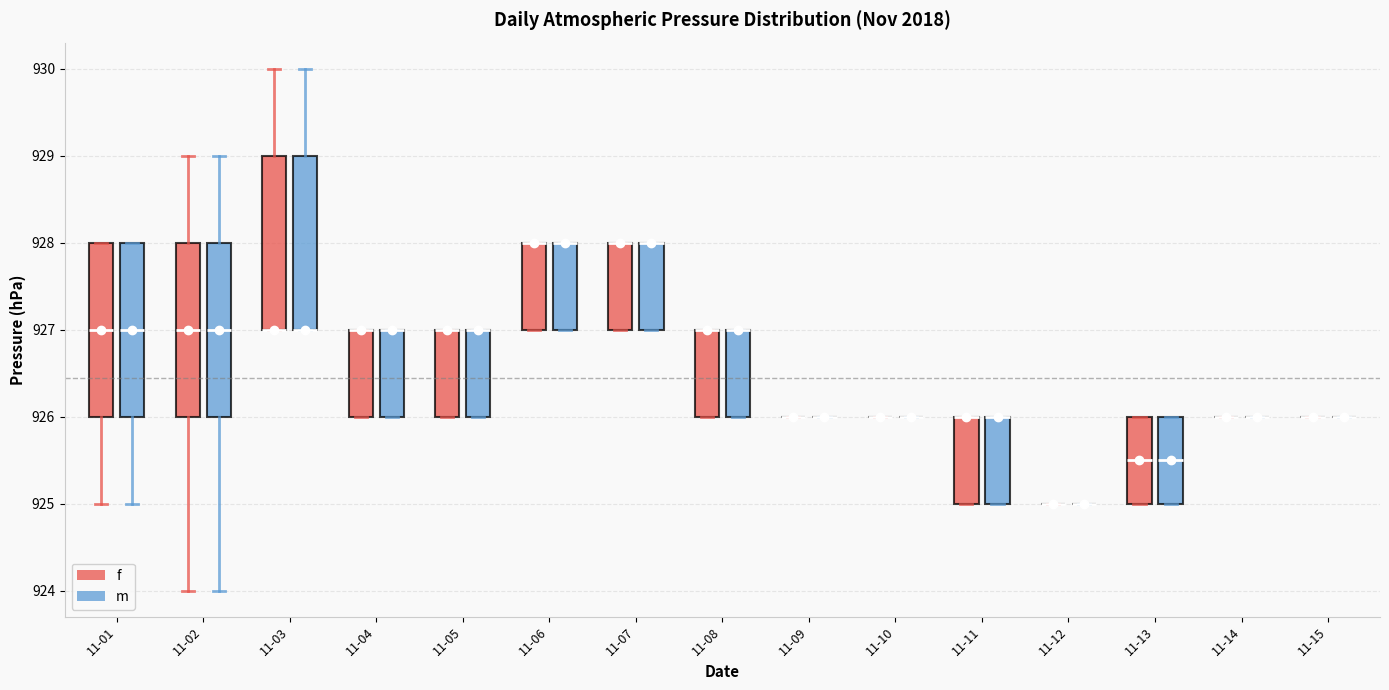

Reading left to right, read every box against the y-axis: the position of its median line, the range the box covers, and the ends of its whiskers. The values are not printed on the chart, so give them approximately, as read against the axis.

11-01 (f): median 927.0, box 926.0 to 928.0, whiskers 925.0 to 928.0
11-01 (m): median 927.0, box 926.0 to 928.0, whiskers 925.0 to 928.0
11-02 (f): median 927.0, box 926.0 to 928.0, whiskers 924.0 to 929.0
11-02 (m): median 927.0, box 926.0 to 928.0, whiskers 924.0 to 929.0
11-03 (f): median 927.0 (drawn on the box's lower edge), box 927.0 to 929.0, whiskers 927.0 to 930.0
11-03 (m): median 927.0 (drawn on the box's lower edge), box 927.0 to 929.0, whiskers 927.0 to 930.0
11-04 (f): median 927.0 (drawn on the box's upper edge), box 926.0 to 927.0, whiskers 926.0 to 927.0
11-04 (m): median 927.0 (drawn on the box's upper edge), box 926.0 to 927.0, whiskers 926.0 to 927.0
11-05 (f): median 927.0 (drawn on the box's upper edge), box 926.0 to 927.0, whiskers 926.0 to 927.0
11-05 (m): median 927.0 (drawn on the box's upper edge), box 926.0 to 927.0, whiskers 926.0 to 927.0
11-06 (f): median 928.0 (drawn on the box's upper edge), box 927.0 to 928.0, whiskers 927.0 to 928.0
11-06 (m): median 928.0 (drawn on the box's upper edge), box 927.0 to 928.0, whiskers 927.0 to 928.0
11-07 (f): median 928.0 (drawn on the box's upper edge), box 927.0 to 928.0, whiskers 927.0 to 928.0
11-07 (m): median 928.0 (drawn on the box's upper edge), box 927.0 to 928.0, whiskers 927.0 to 928.0
11-08 (f): median 927.0 (drawn on the box's upper edge), box 926.0 to 927.0, whiskers 926.0 to 927.0
11-08 (m): median 927.0 (drawn on the box's upper edge), box 926.0 to 927.0, whiskers 926.0 to 927.0
11-09 (f): box collapsed to a line at 926.0, whiskers 926.0 to 926.0
11-09 (m): box collapsed to a line at 926.0, whiskers 926.0 to 926.0
11-10 (f): box collapsed to a line at 926.0, whiskers 926.0 to 926.0
11-10 (m): box collapsed to a line at 926.0, whiskers 926.0 to 926.0
11-11 (f): median 926.0 (drawn on the box's upper edge), box 925.0 to 926.0, whiskers 925.0 to 926.0
11-11 (m): median 926.0 (drawn on the box's upper edge), box 925.0 to 926.0, whiskers 925.0 to 926.0
11-12 (f): box collapsed to a line at 925.0, whiskers 925.0 to 925.0
11-12 (m): box collapsed to a line at 925.0, whiskers 925.0 to 925.0
11-13 (f): median 925.5, box 925.0 to 926.0, whiskers 925.0 to 926.0
11-13 (m): median 925.5, box 925.0 to 926.0, whiskers 925.0 to 926.0
11-14 (f): box collapsed to a line at 926.0, whiskers 926.0 to 926.0
11-14 (m): box collapsed to a line at 926.0, whiskers 926.0 to 926.0
11-15 (f): box collapsed to a line at 926.0, whiskers 926.0 to 926.0
11-15 (m): box collapsed to a line at 926.0, whiskers 926.0 to 926.0